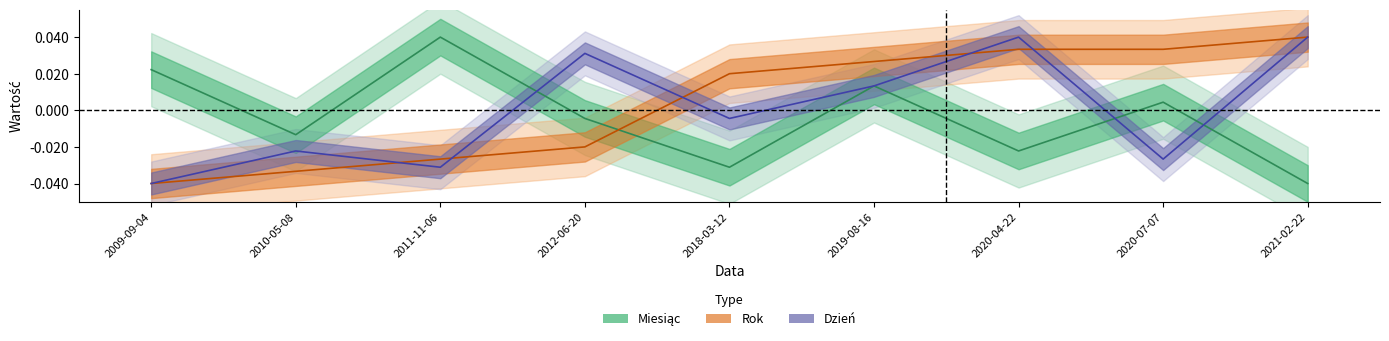

In Miesiąc, how many points are lower than both neighbors (excluding endpoints)?

3